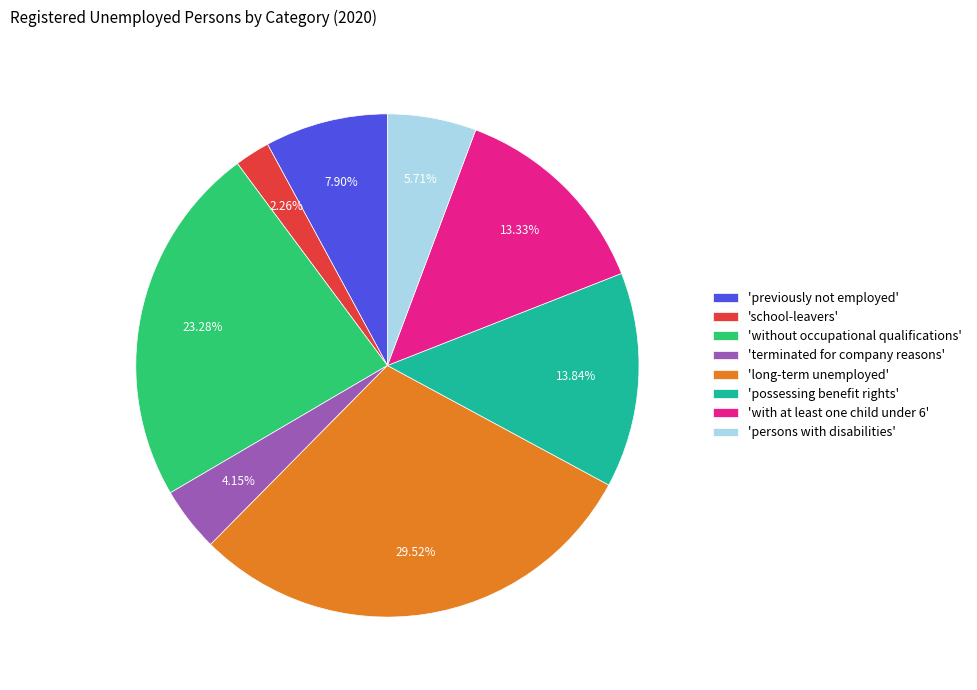

Which category has the smallest portion of the pie?

'school-leavers'